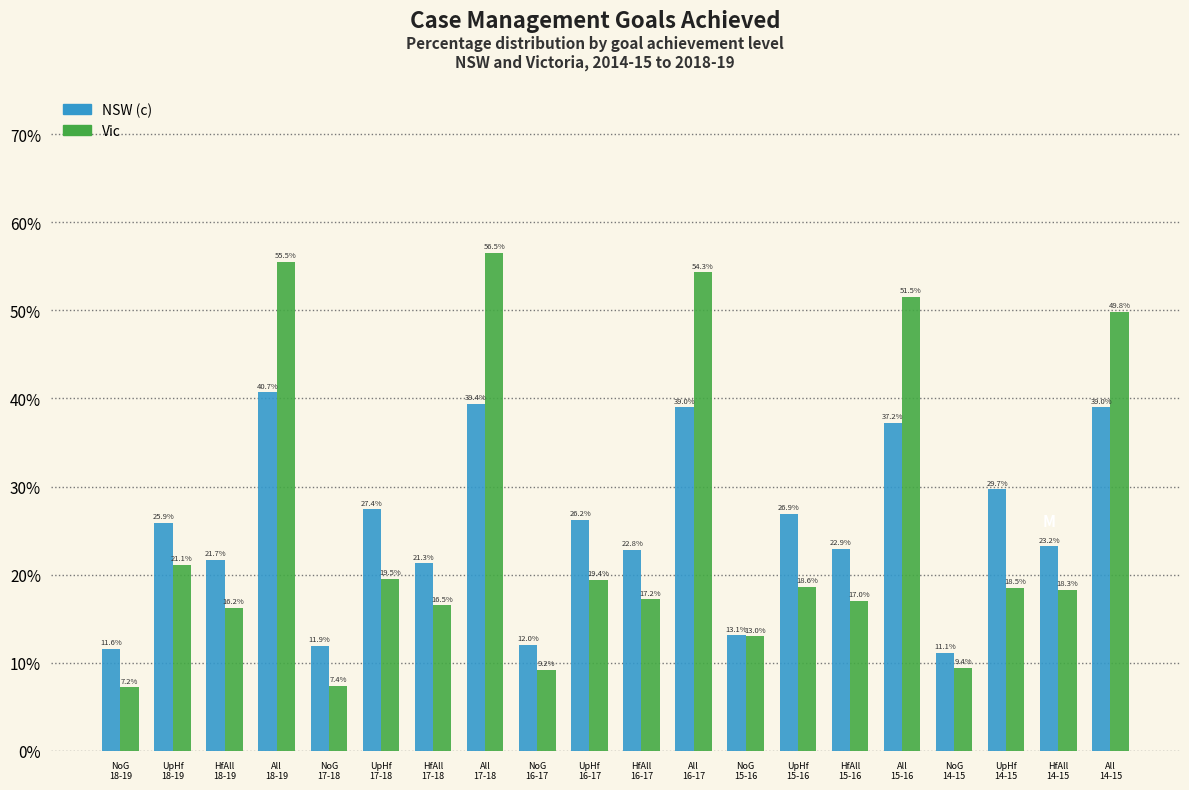

Reading left to right, extract all data points from this chart.

NSW (c): 11.6	25.9	21.7	40.7	11.9	27.4	21.3	39.4	12.0	26.2	22.8	39.0	13.1	26.9	22.9	37.2	11.1	29.7	23.2	39.0
Vic: 7.2	21.1	16.2	55.5	7.4	19.5	16.5	56.5	9.2	19.4	17.2	54.3	13.0	18.6	17.0	51.5	9.4	18.5	18.3	49.8